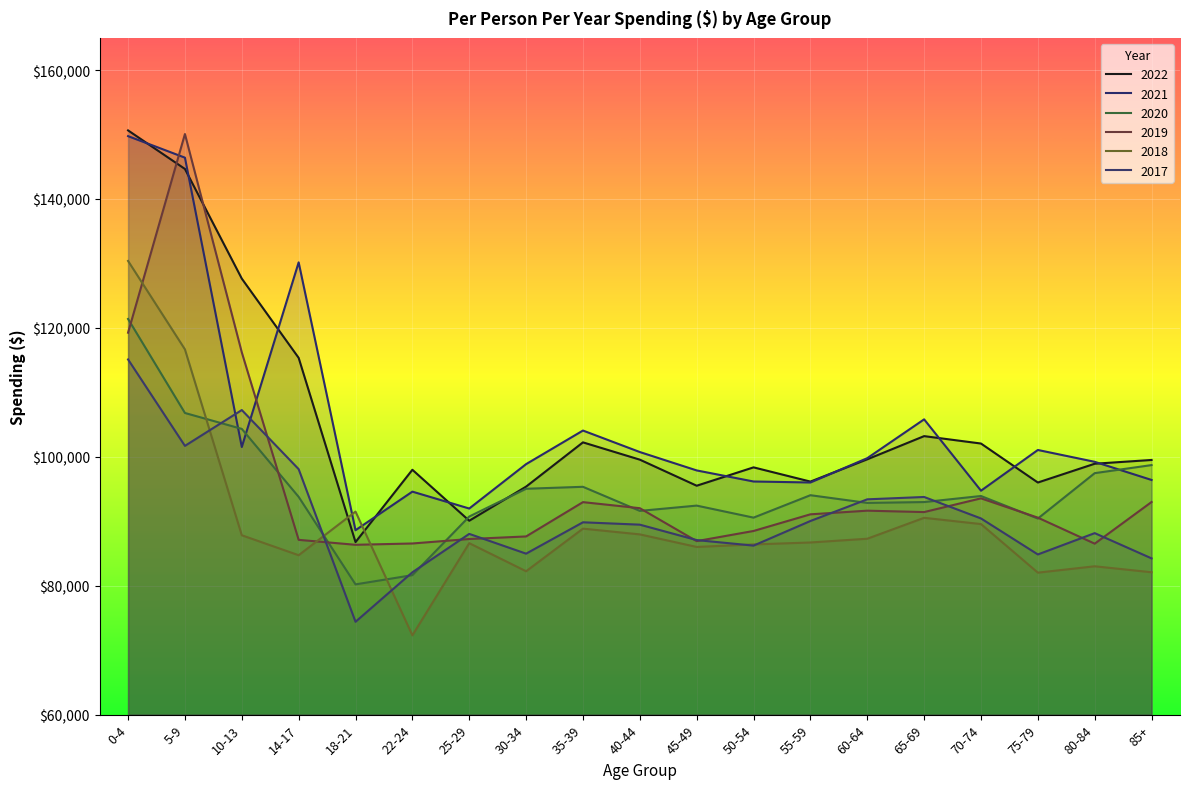

Rank the series at 18-21 from highest to lowest value.

2018, 2021, 2022, 2019, 2020, 2017